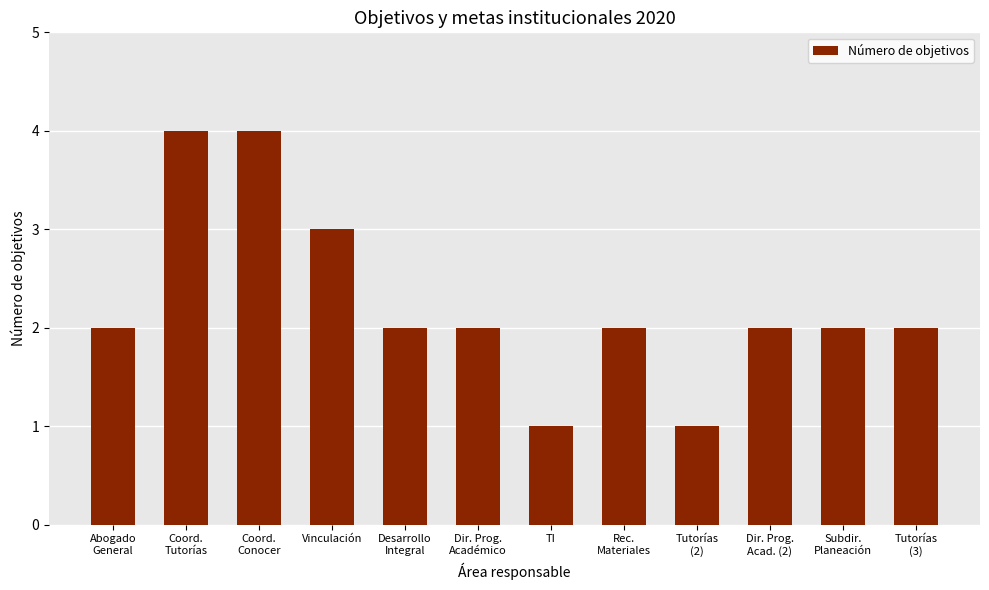

What is the maximum value shown in the chart?

4